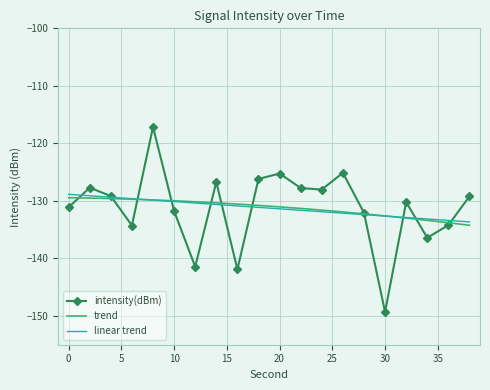

What is the sum of all values?

-2625.0